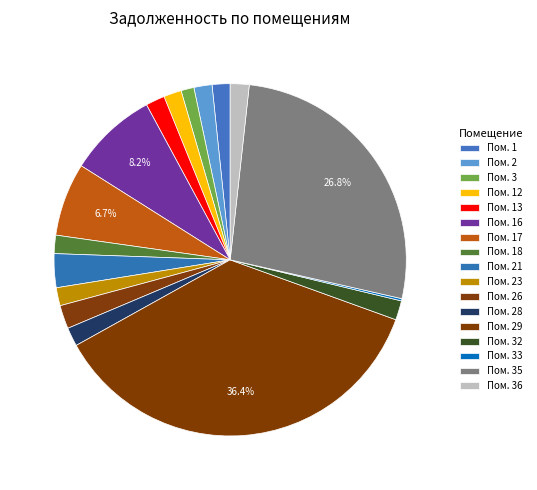

What is the smallest slice in the pie chart?

33